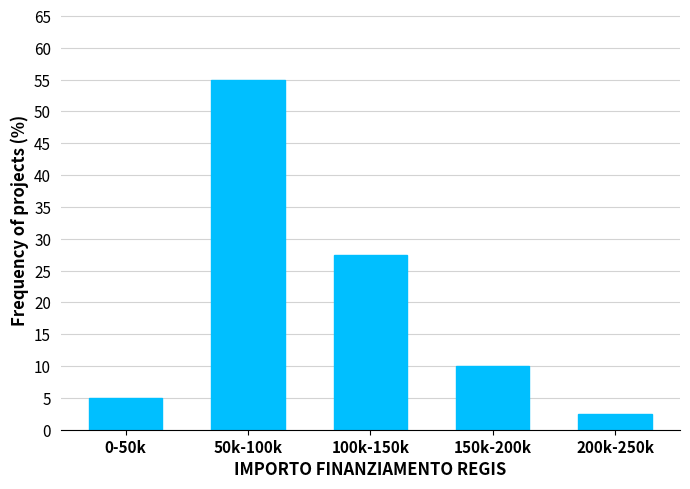

Reading left to right, list all the values displayed in this chart.

5.0	55.0	27.5	10.0	2.5